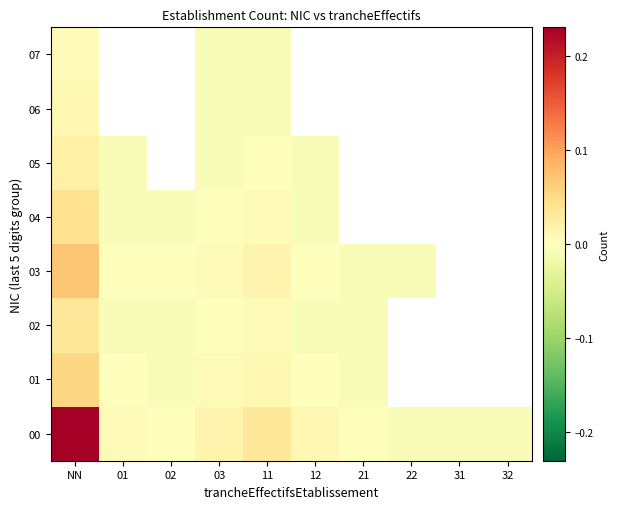

At how many categories does at least one series exceed 0?

5